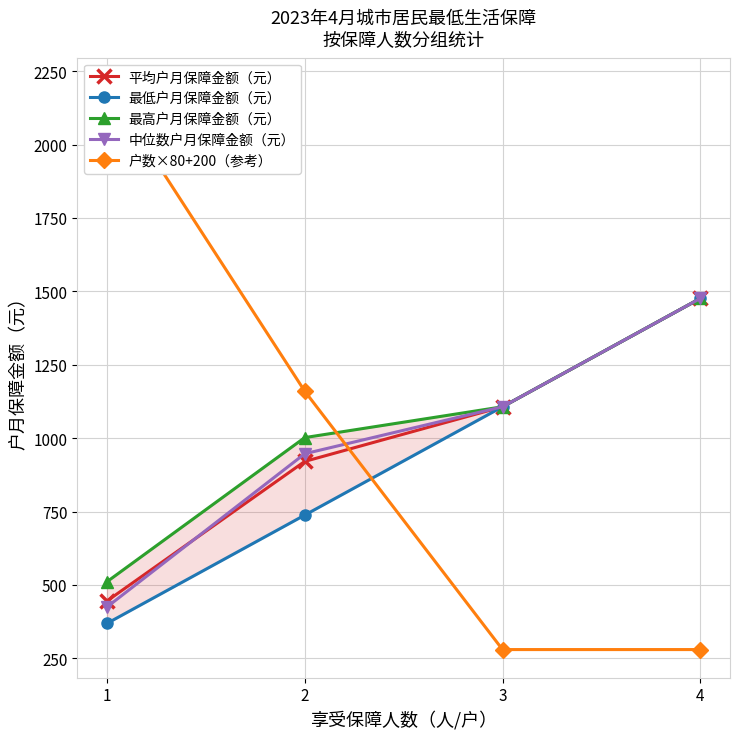

What is the sum of the 平均户月保障金额（元） values at 1 and 2?

1366.2